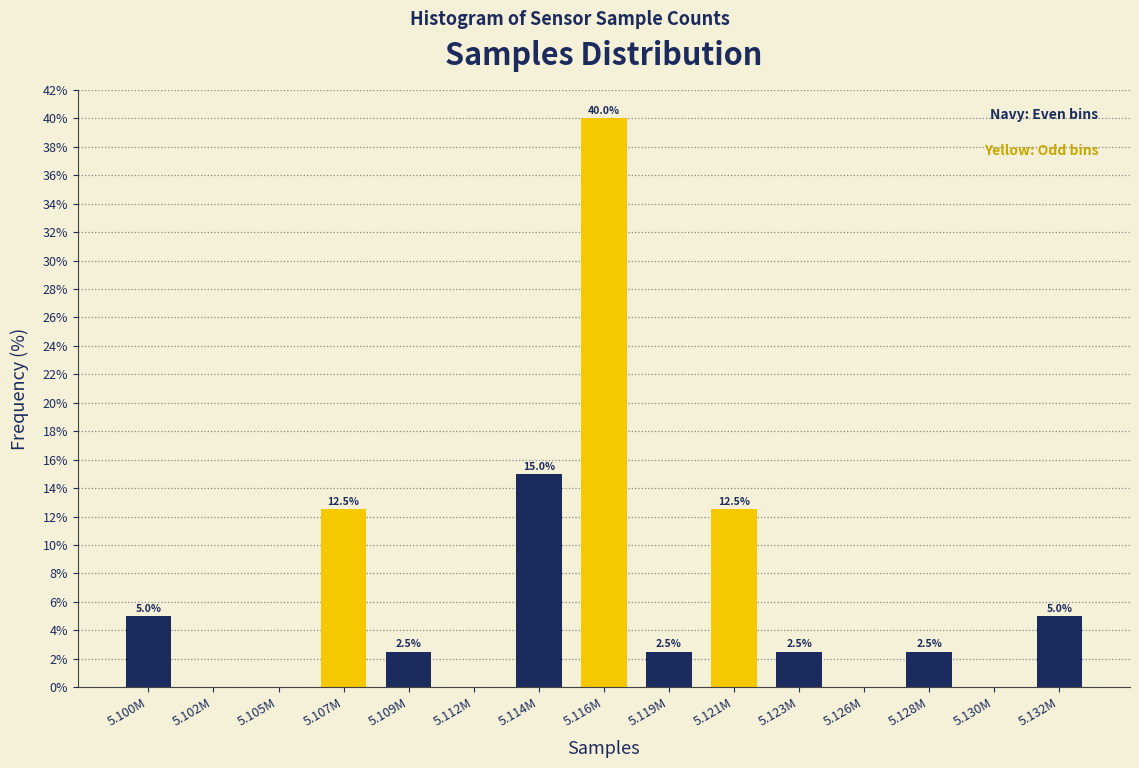

Reading left to right, extract all data points from this chart.

5.100M=5.0	5.102M=0.0	5.105M=0.0	5.107M=12.5	5.109M=2.5	5.112M=0.0	5.114M=15.0	5.116M=40.0	5.119M=2.5	5.121M=12.5	5.123M=2.5	5.126M=0.0	5.128M=2.5	5.130M=0.0	5.132M=5.0